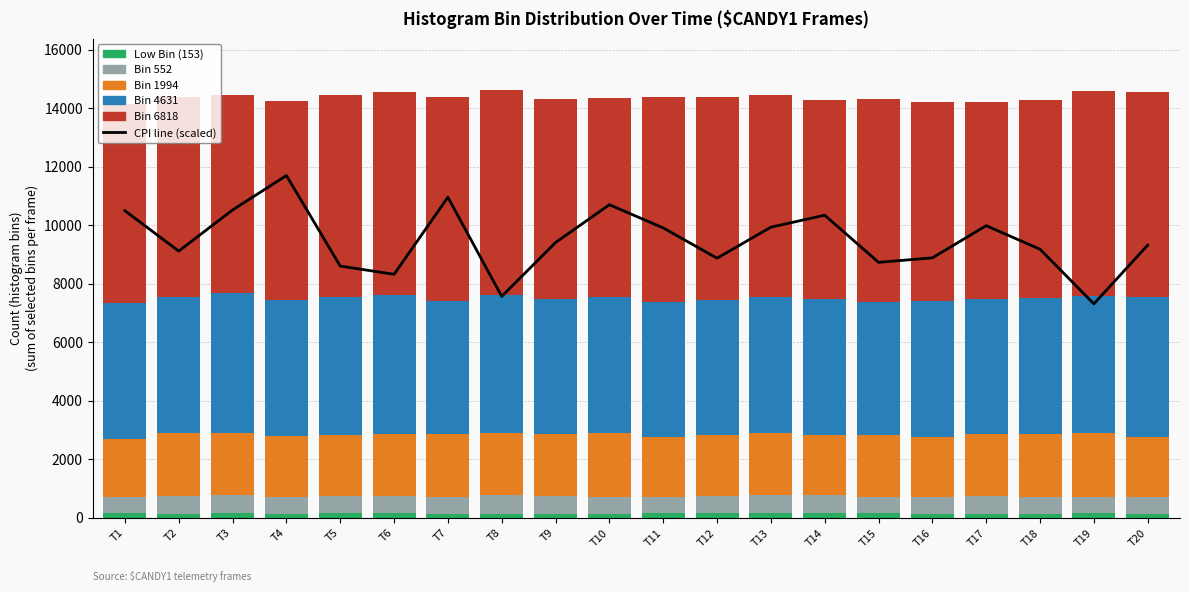

Does the chart contain any negative values?

No